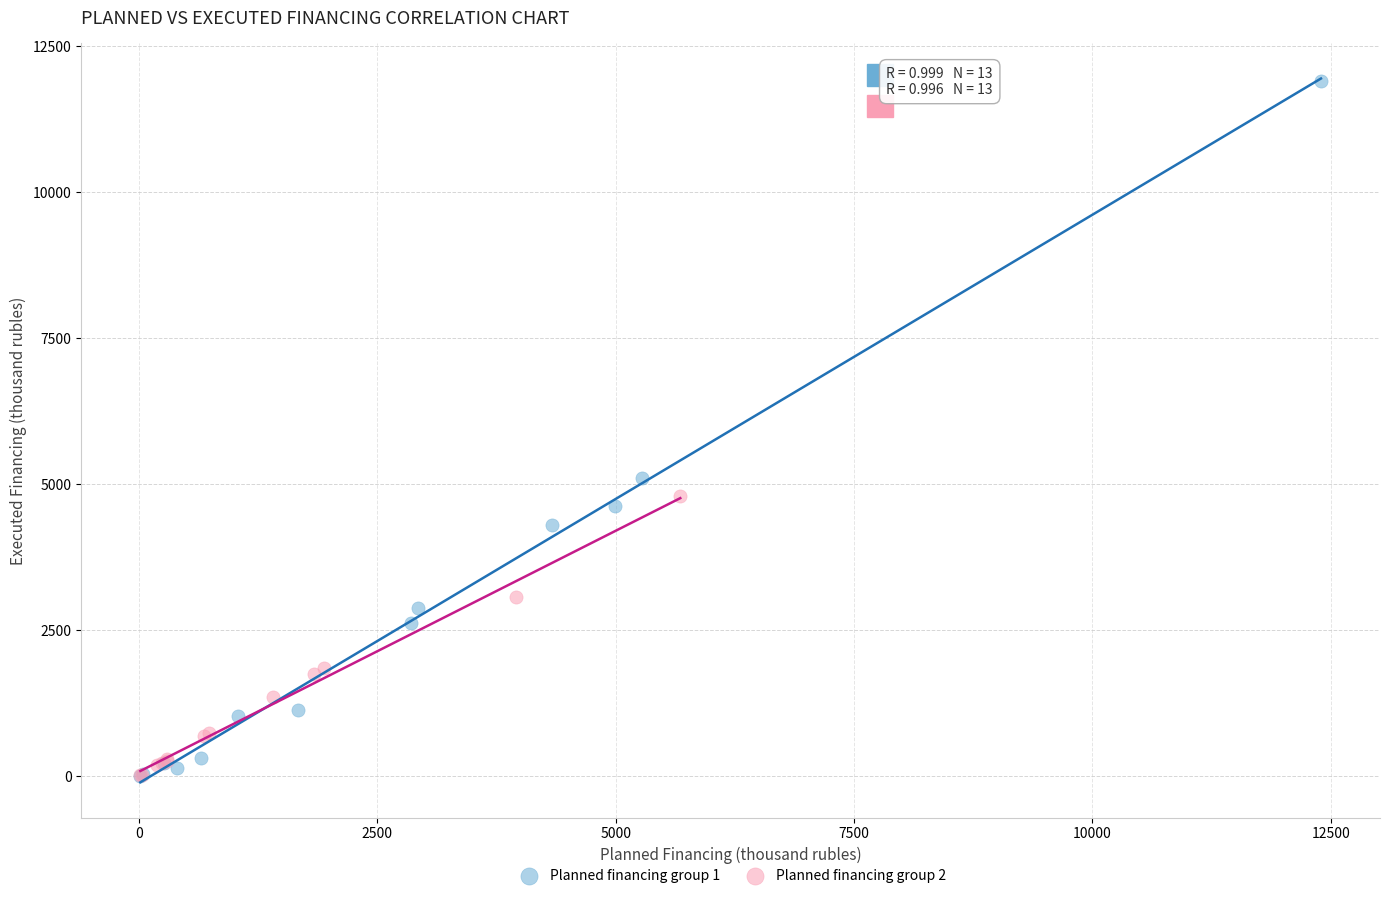

Which series has the largest Y range (max minus min)?

Planned financing group 1